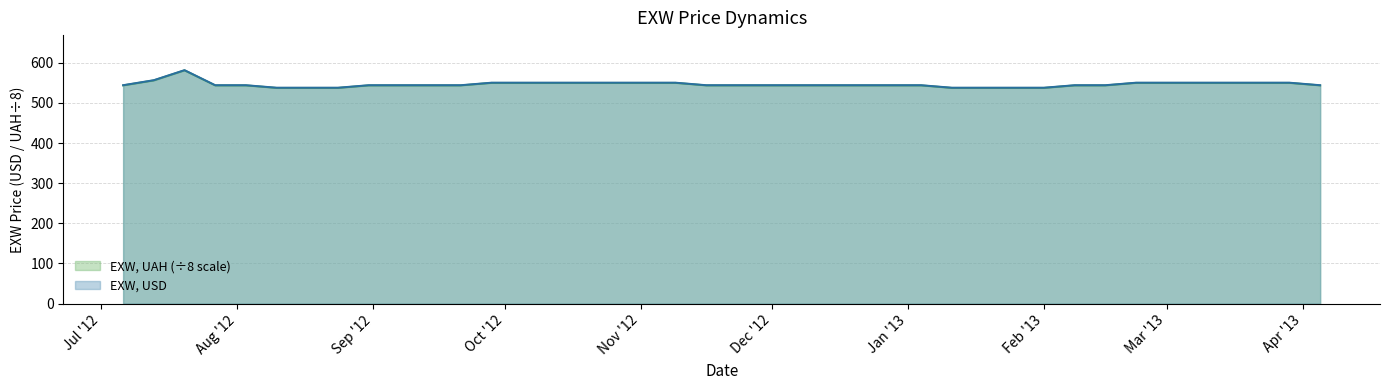

Count the number of categories in the chart.

40